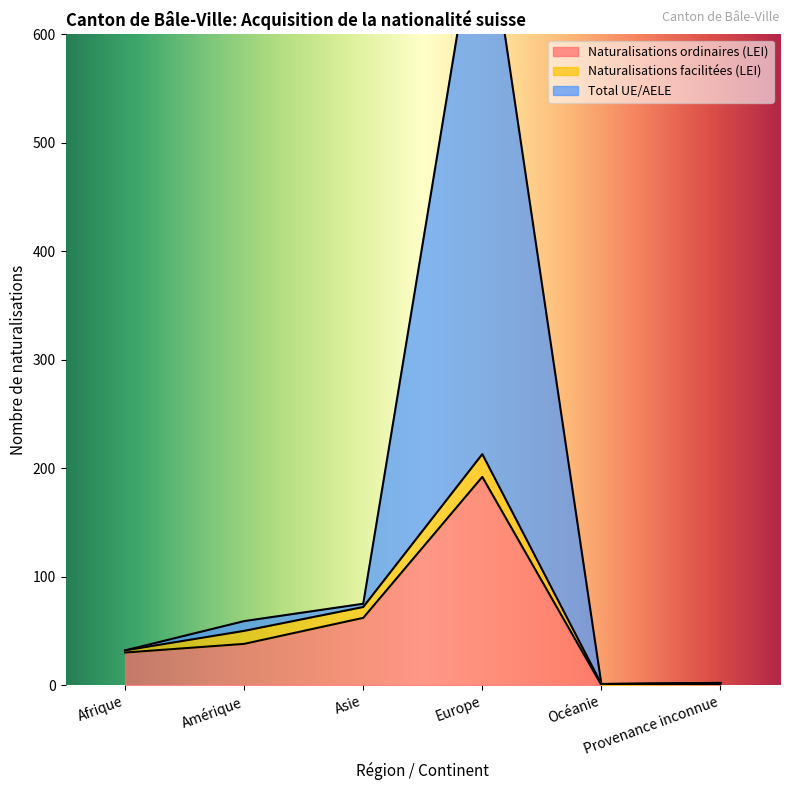

What is the maximum value for Naturalisations ordinaires (LEI)?

192